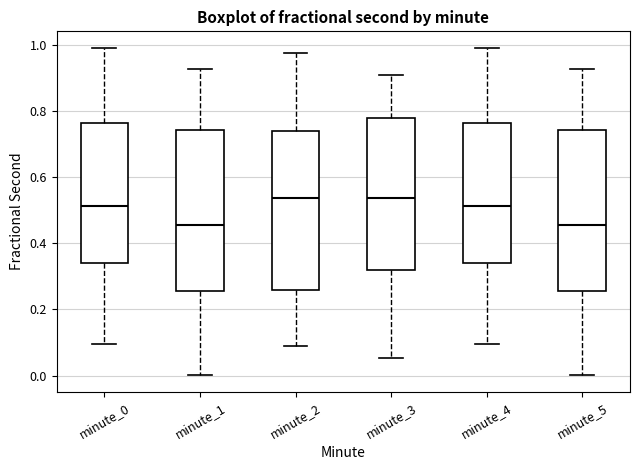

Where is the upper edge of the box for minute_0 on the y-axis? The values are not printed on the chart, so give them approximately, as read against the axis.

0.76